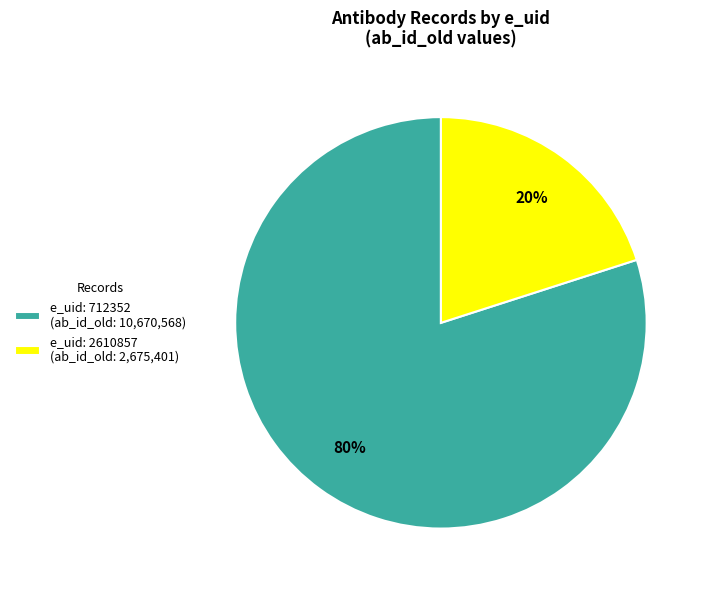

Rank the categories by value from lowest to highest.

e_uid: 2610857 (ab_id_old: 2,675,401), e_uid: 712352 (ab_id_old: 10,670,568)